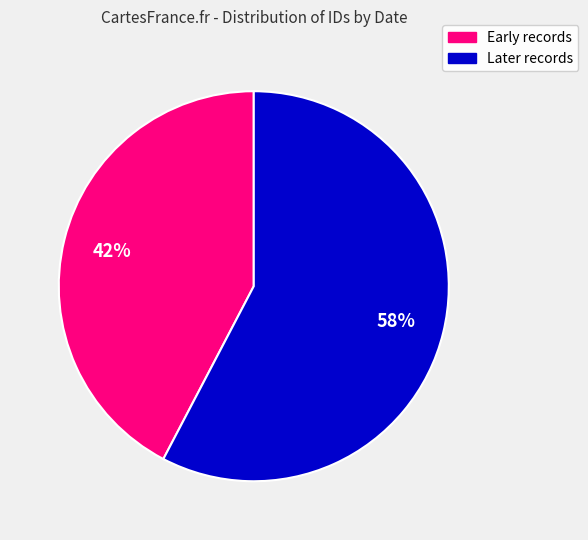

Does any single category account for the majority?

Yes